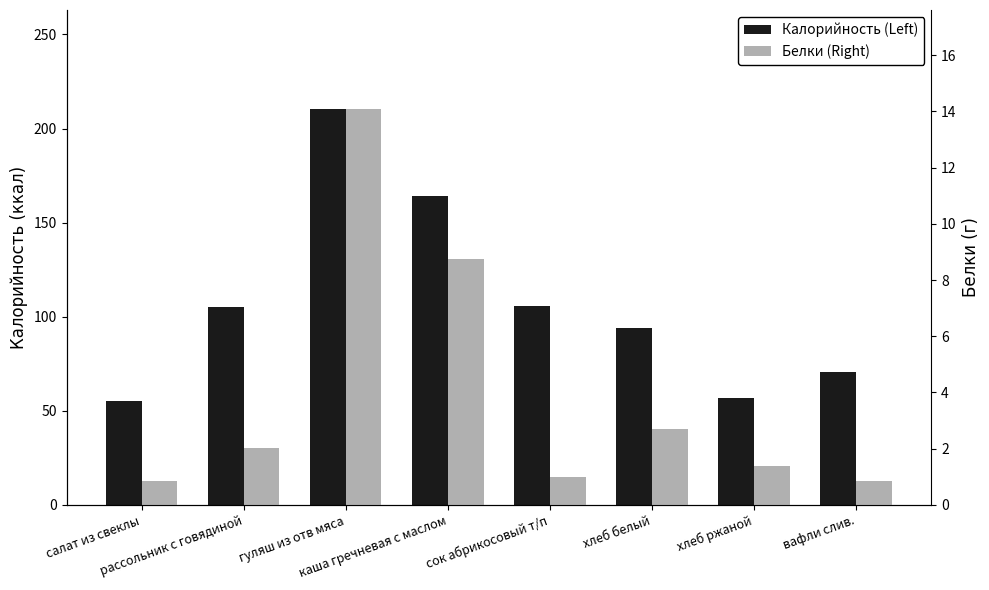

Reading left to right, list all the values displayed in this chart.

Калорийность (Left): 55.2	105.0	210.4	164.0	105.6	93.9	56.8	70.7
Белки (Right): 0.8	2.0	14.1	8.7	1.0	2.7	1.4	0.8